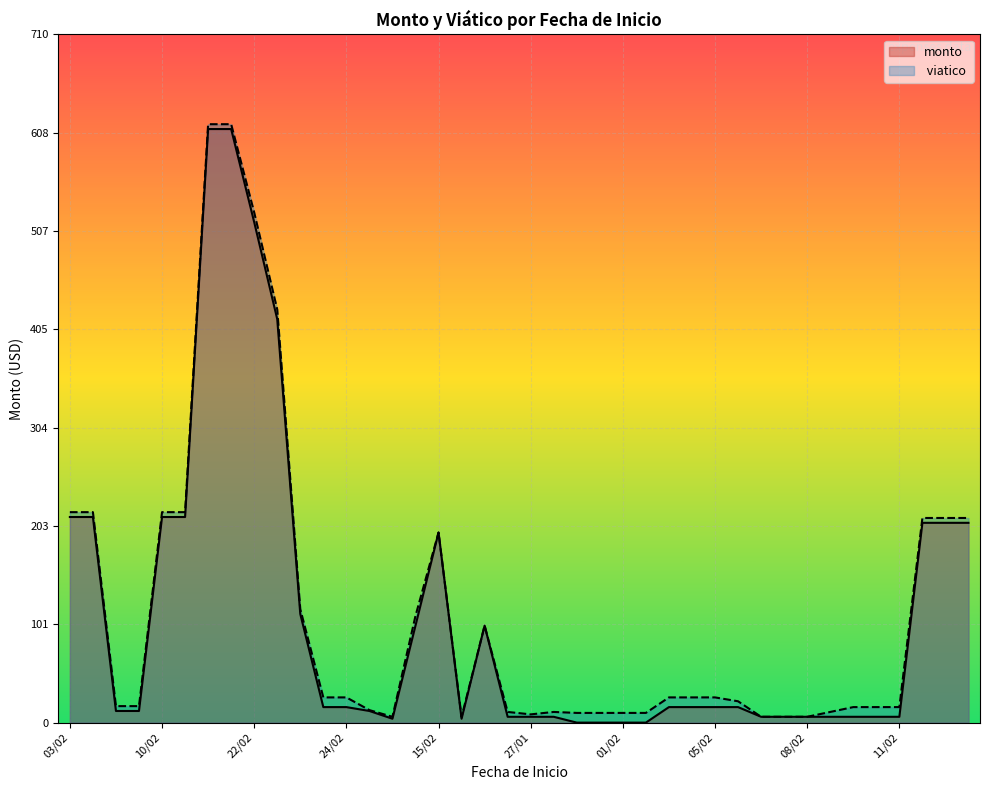

What is the total value across all series at 05/02?

42.0